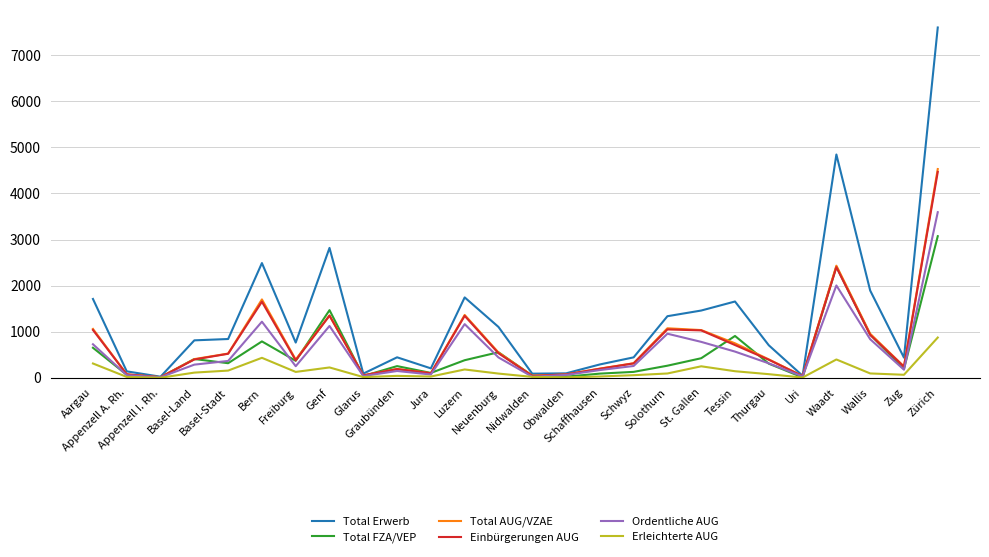

What is the highest value of the Erleichterte AUG series?

873